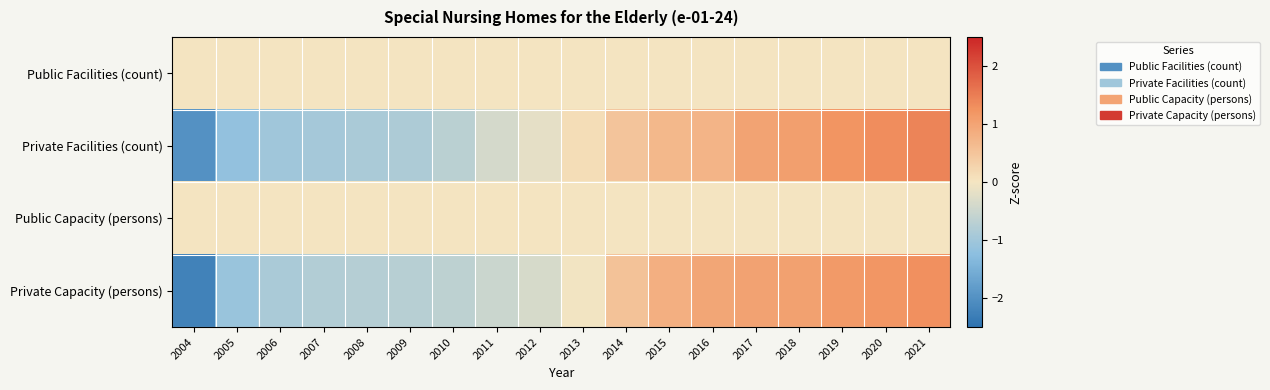

What is the total value across all series at 2014?

1.0